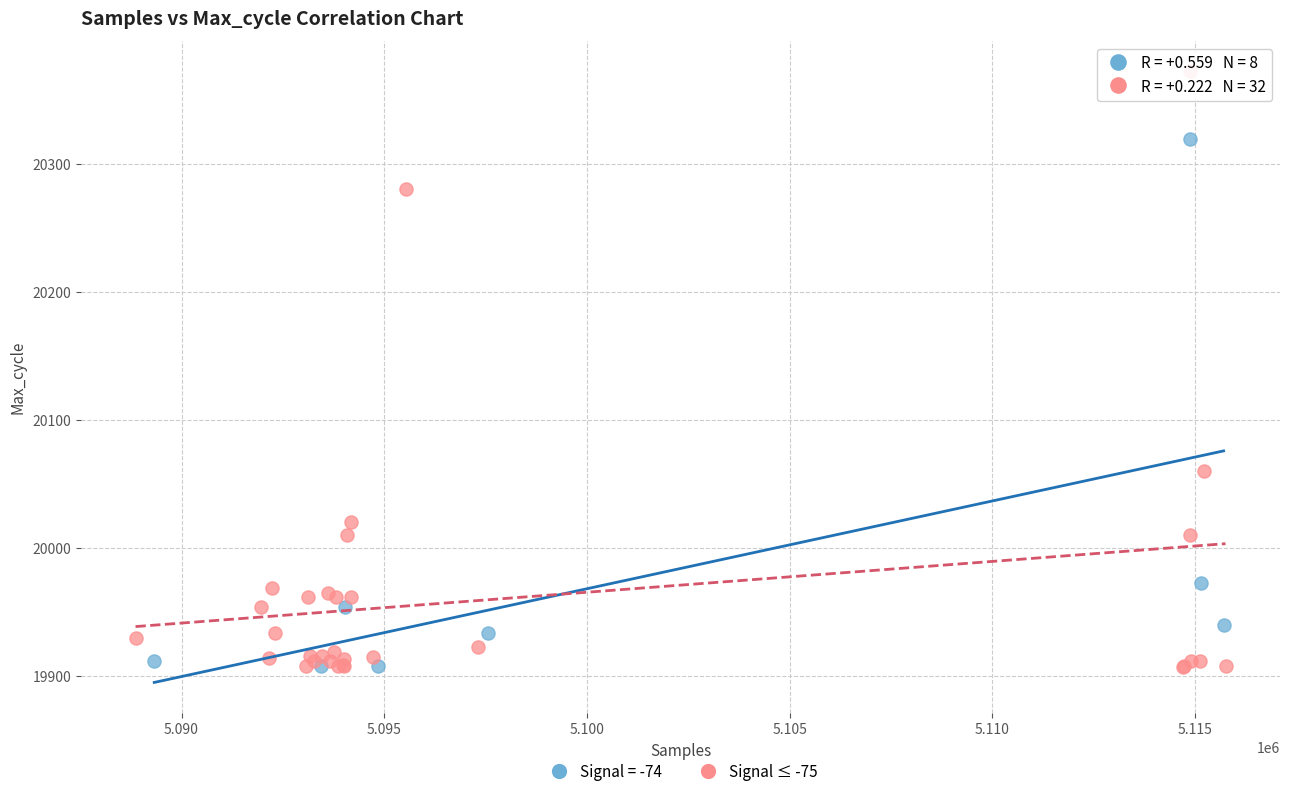

Which series has the largest Y range (max minus min)?

Signal ≤ -75